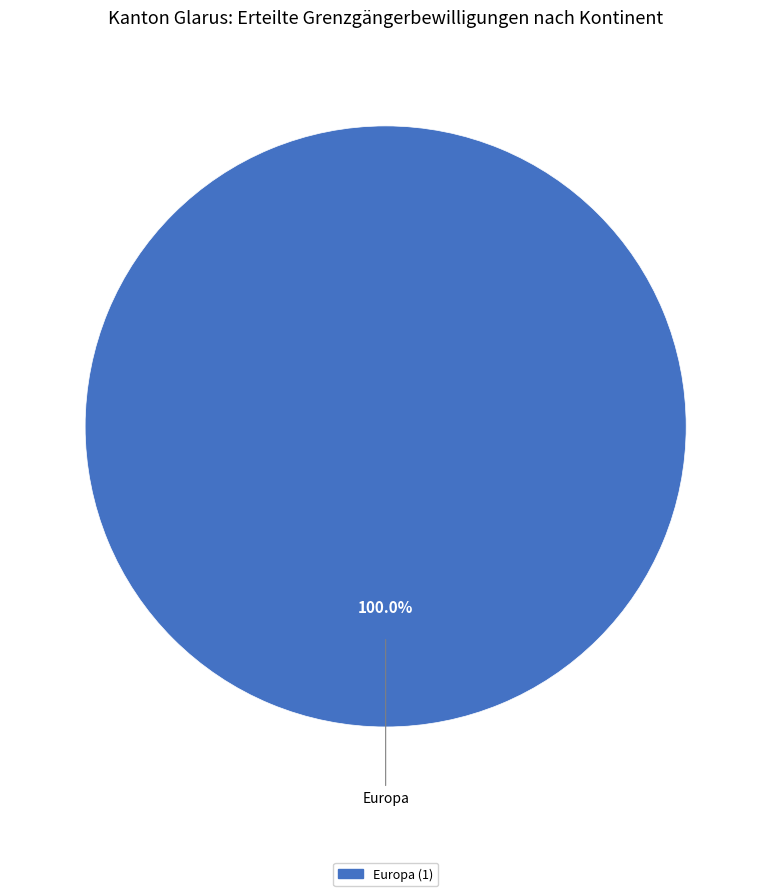

Does any single category account for the majority?

Yes